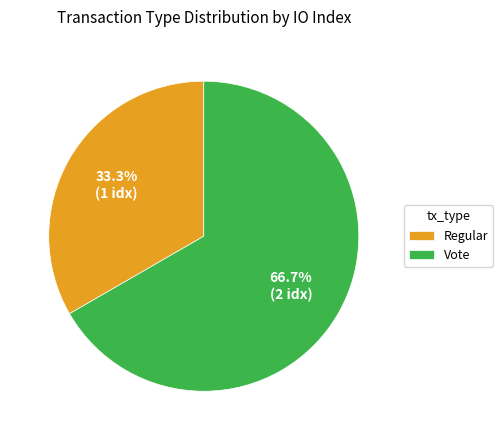

What percentage is the Regular slice, to the nearest percent?

33%